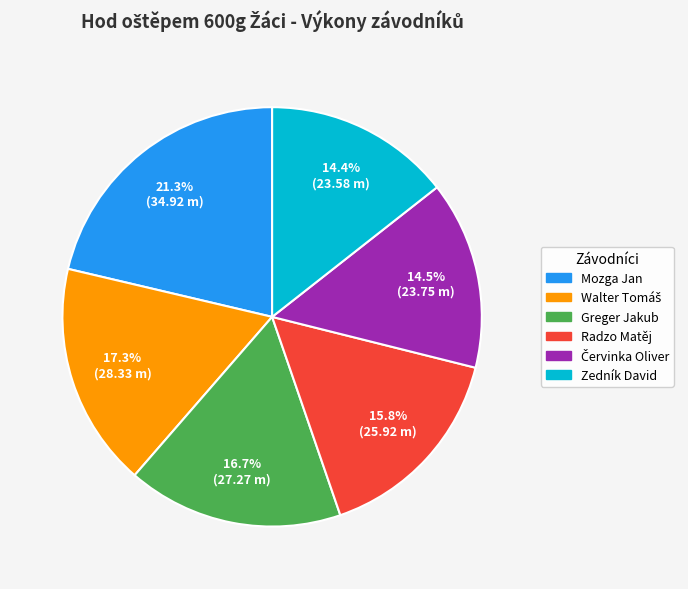

Is there any slice that represents more than half of the pie?

No